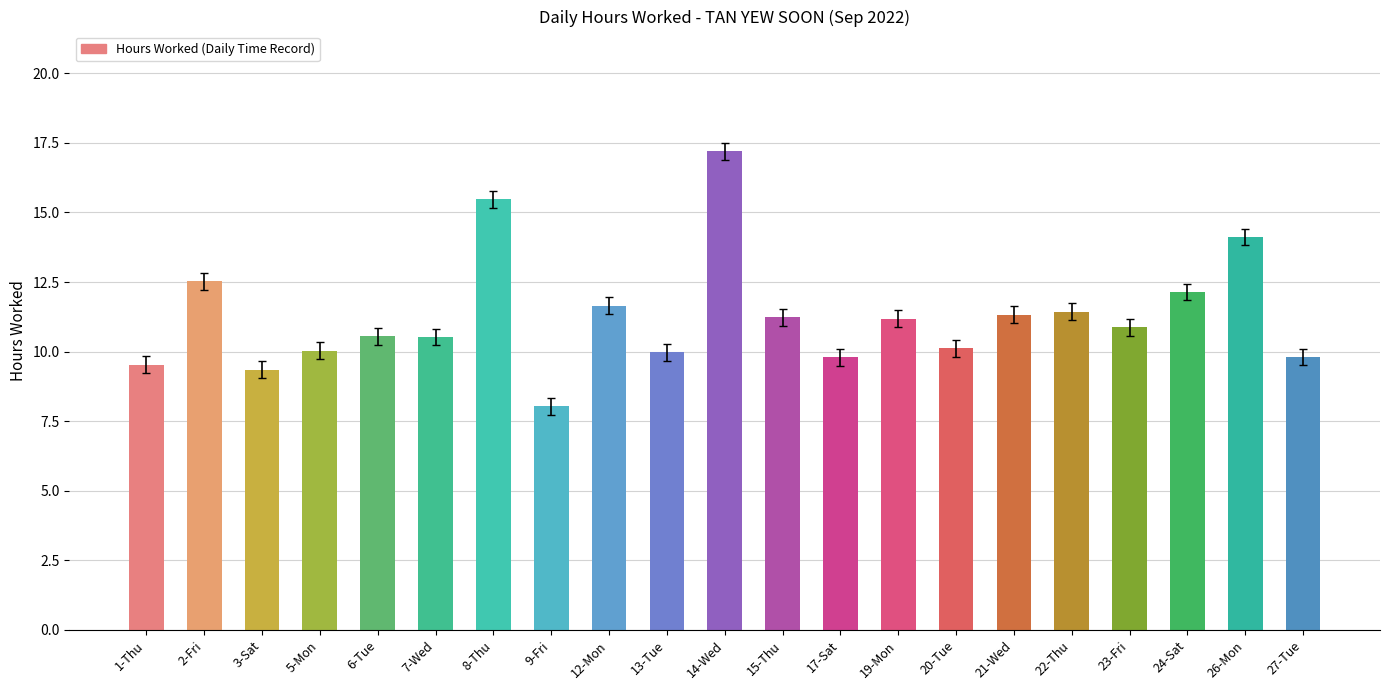

What is the average value?

11.3